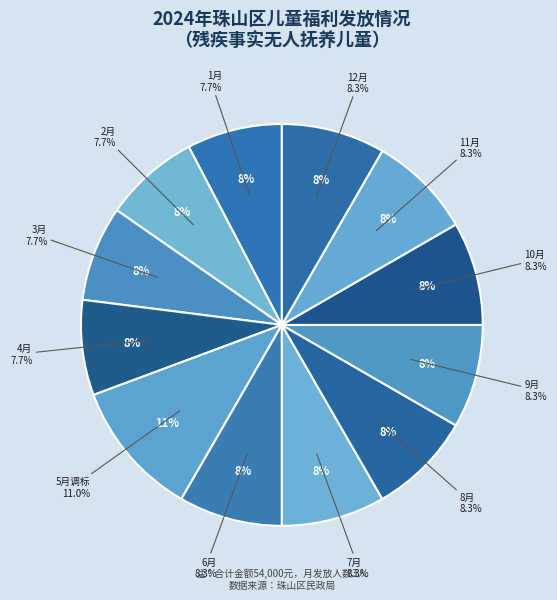

Which slice is the smallest?

1月